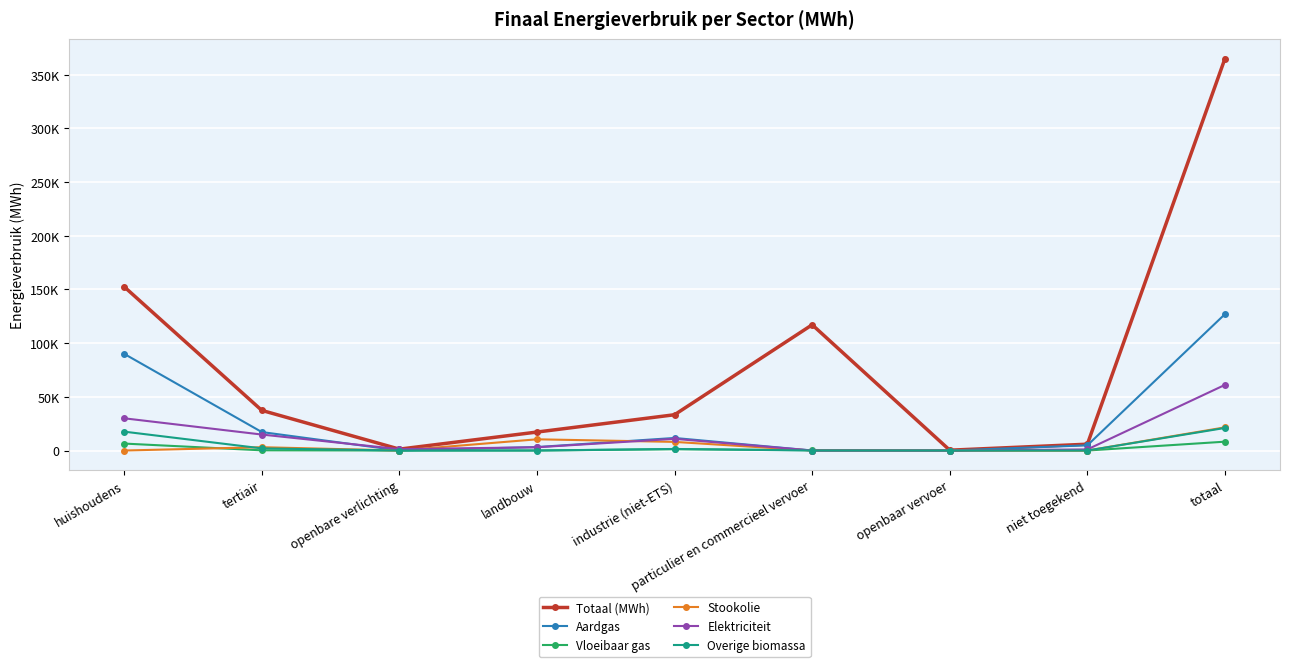

What is the difference between the second highest and minimum values in the Aardgas series?

90041.7